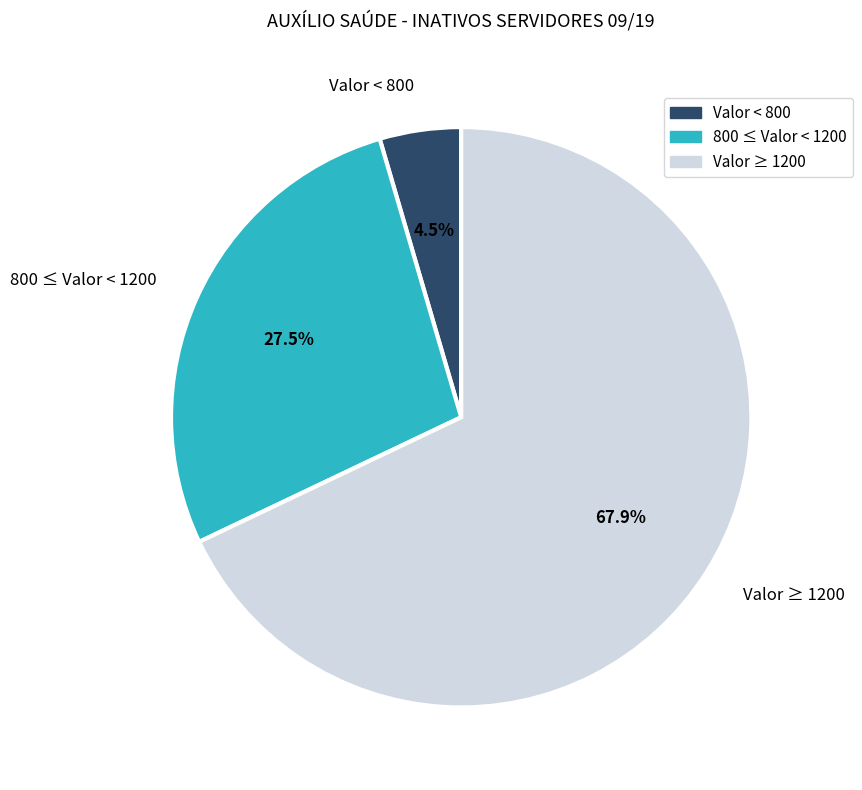

Approximately how many times larger is the value at Valor ≥ 1200 compared to 800 ≤ Valor < 1200?

2.5